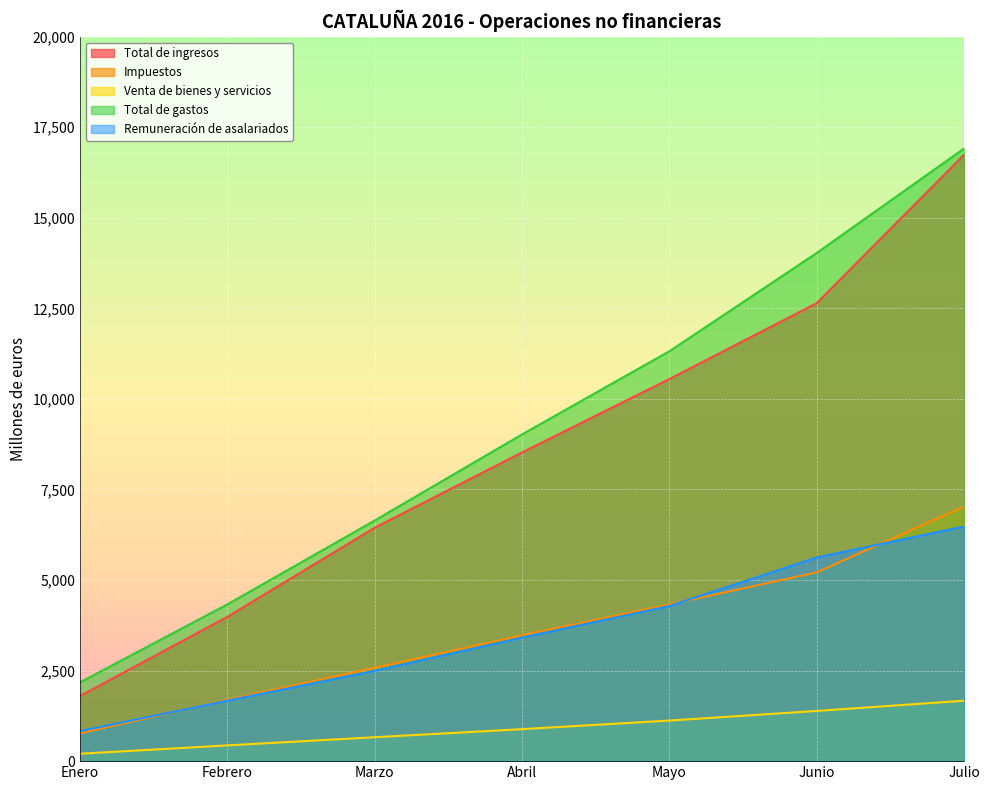

Reading left to right, transcribe all the data shown in this chart.

Total de ingresos: 1798	3983	6443	8521	10547	12643	16740
Impuestos: 767	1693	2578	3474	4326	5213	7030
Venta de bienes y servicios: 204	435	660	883	1120	1386	1668
Total de gastos: 2176	4327	6643	9020	11315	14028	16911
Remuneración de asalariados: 830	1670	2494	3411	4283	5623	6477